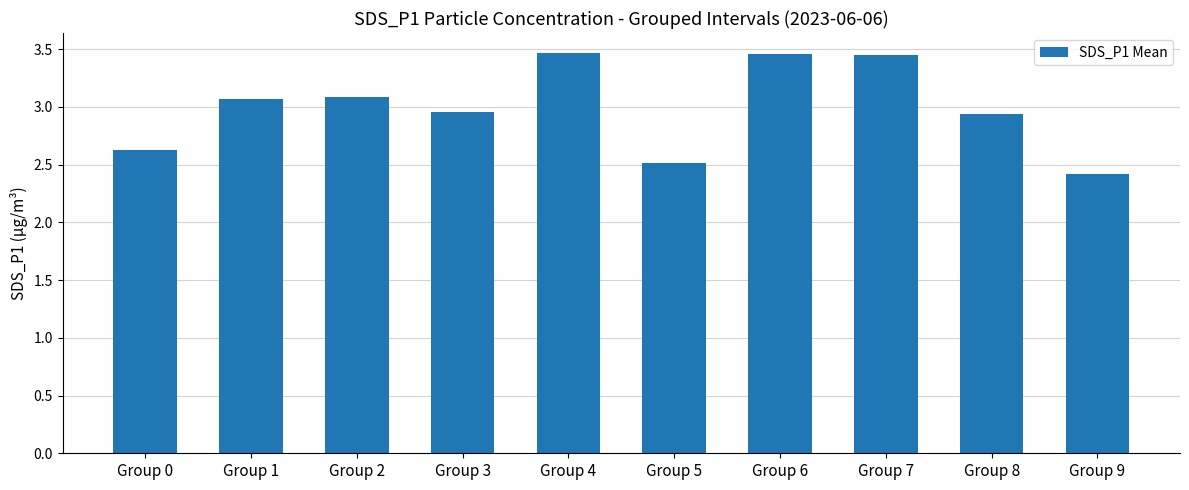

What is the sum of all values?

30.0